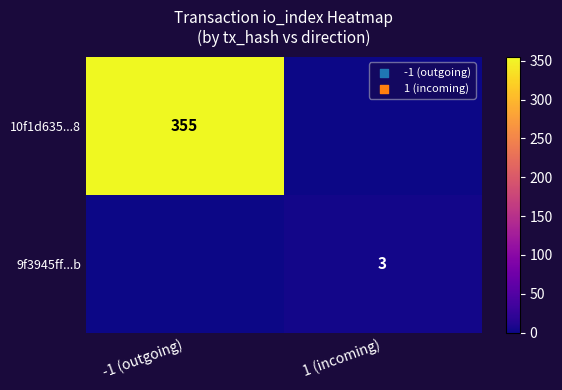

At how many categories does at least one series exceed 175?

1